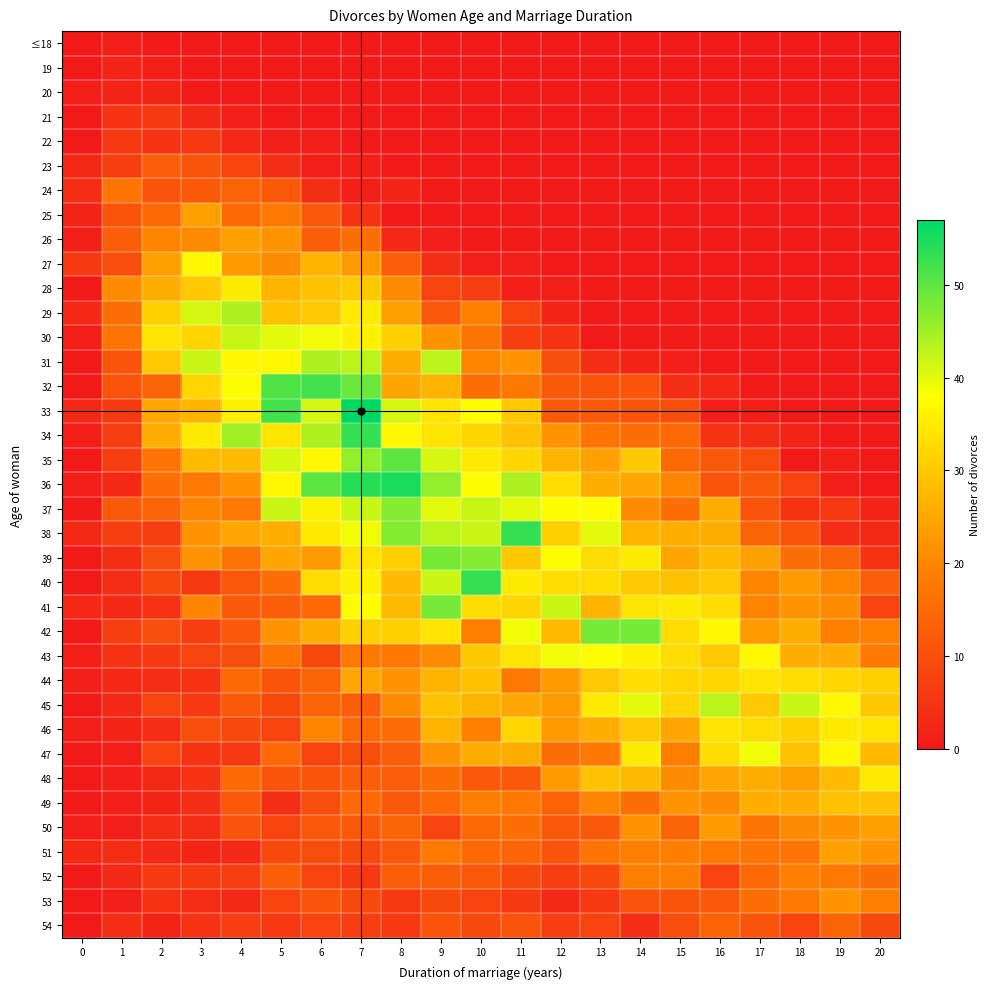

At 15, list the series in order from largest to smallest.

41, 42, 43, 44, 45, 40, 38, 39, 46, 49, 48, 36, 47, 51, 52, 37, 34, 35, 50, 53, 33, 54, 32, 31, ≤18, 19, 20, 21, 22, 23, 24, 25, 26, 27, 28, 29, 30